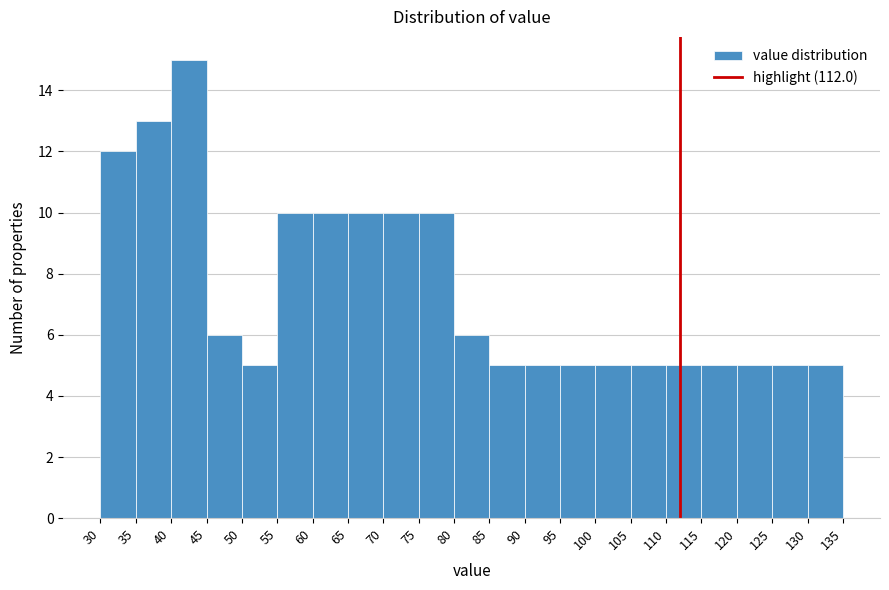

What is the height of the bar covering 35 to 40 on the x-axis? The values are not printed on the chart, so give them approximately, as read against the axis.

13